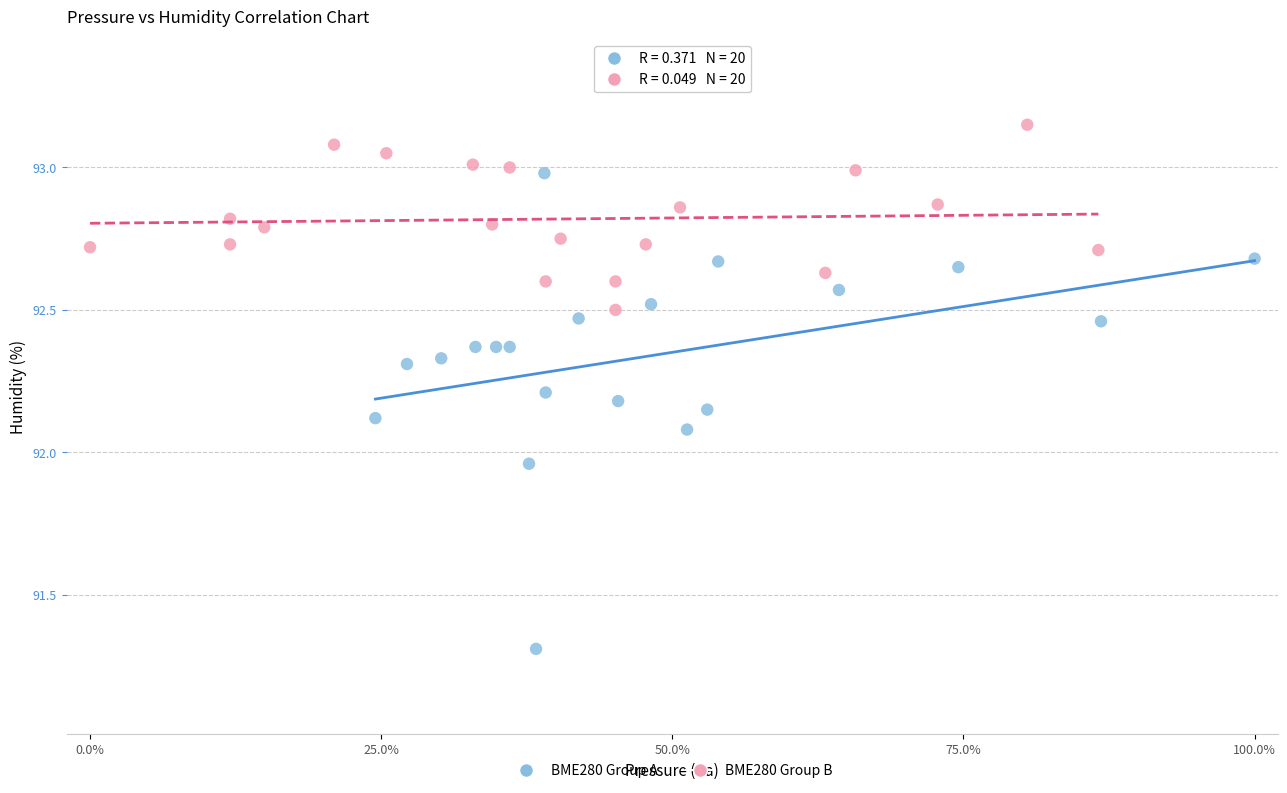

Which series contains the highest Y value?

BME280 Group B